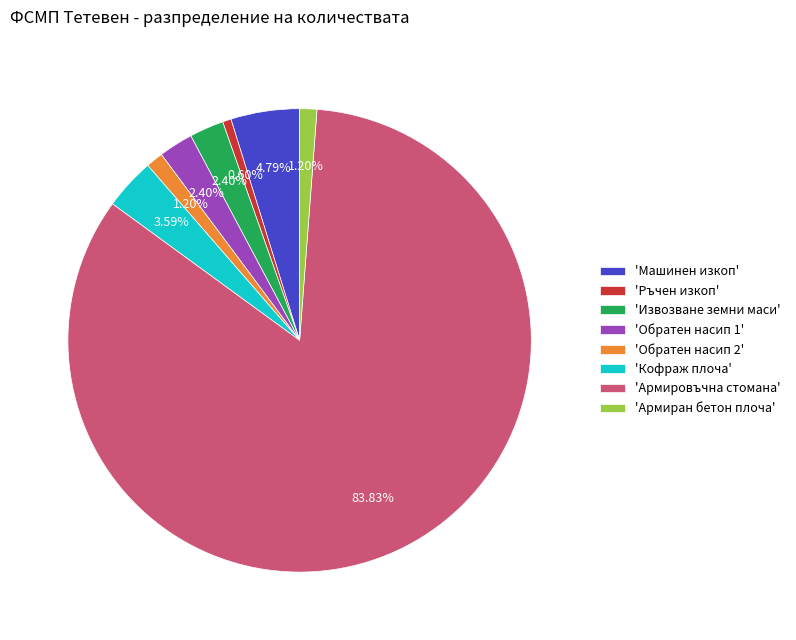

What is the majority slice?

'Армировъчна стомана'